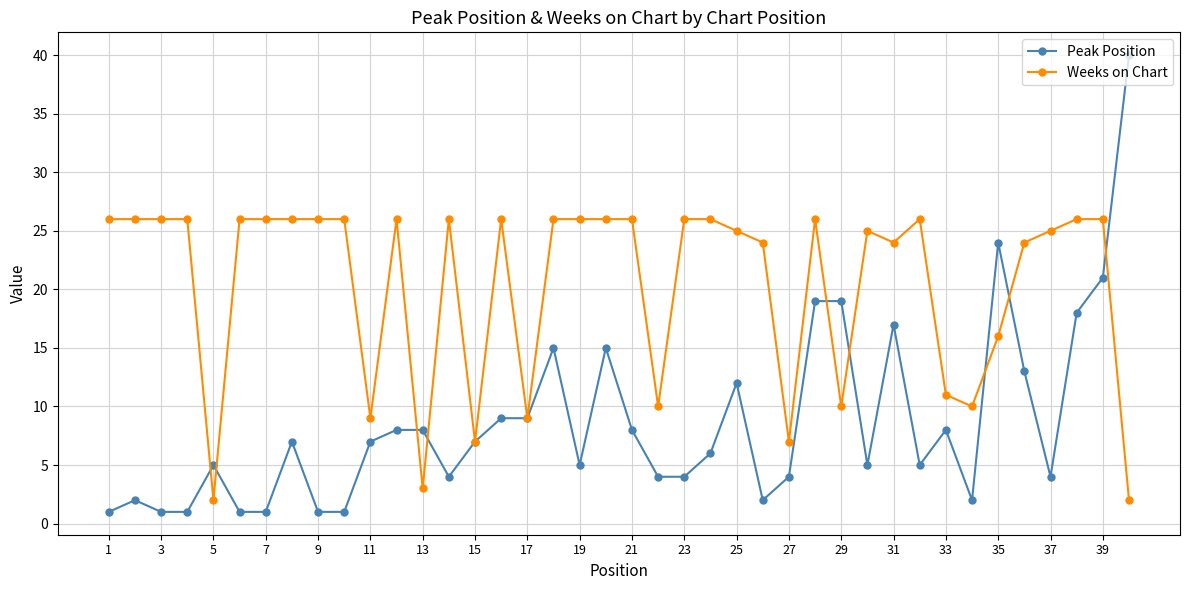

Which series has the largest total across all categories?

Weeks on Chart